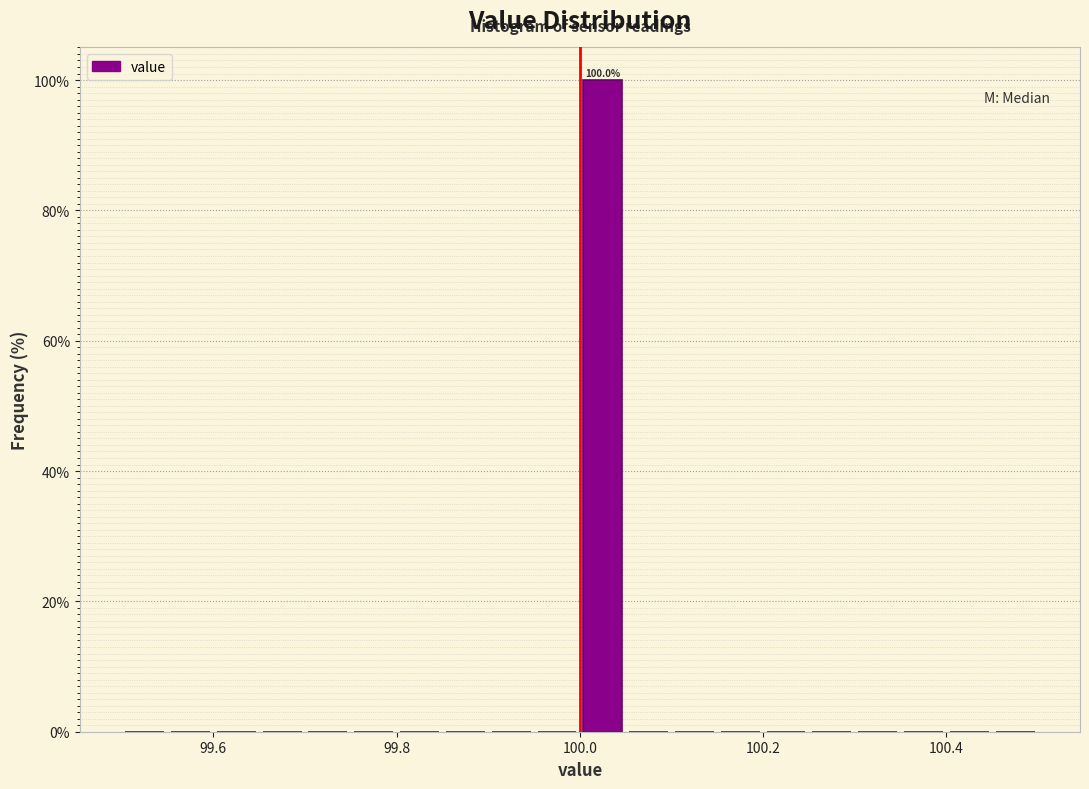

Around what value on the x-axis is the tallest bar? Give the approximate position of its centre, as read against the axis.

100.02